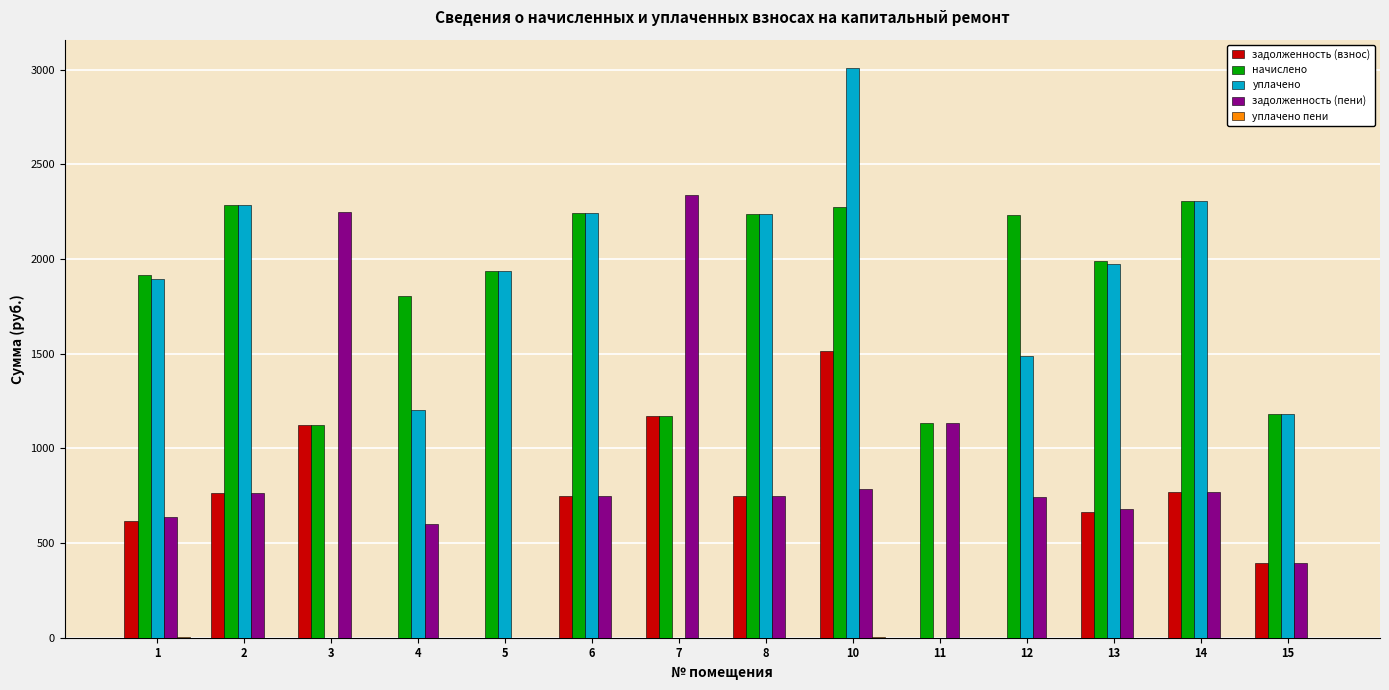

What is the sum of all начислено values?

25842.1